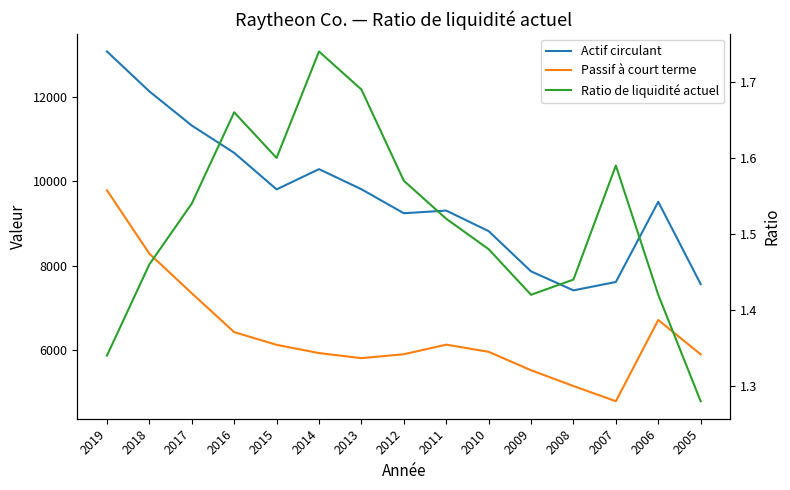

What is the greatest value displayed?

13082.0